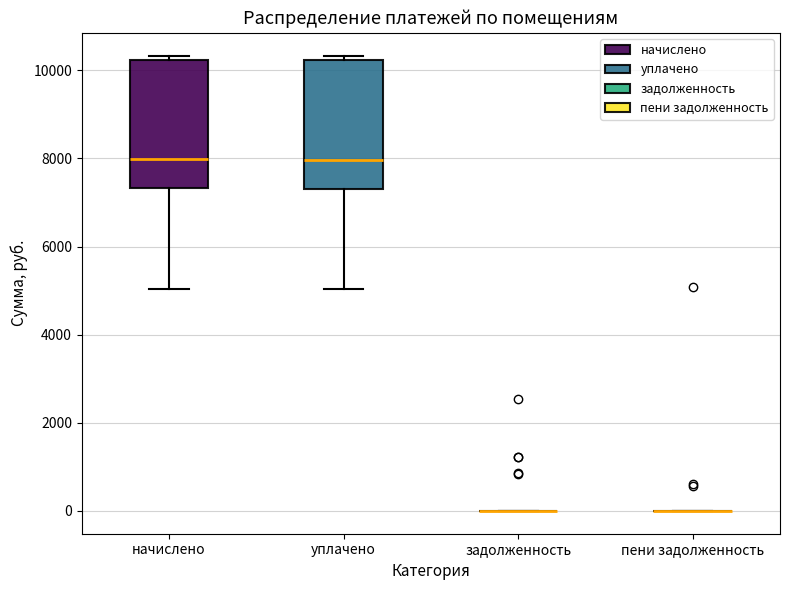

Where does the median line of the box for начислено sit on the y-axis? The values are not printed on the chart, so give them approximately, as read against the axis.

8000